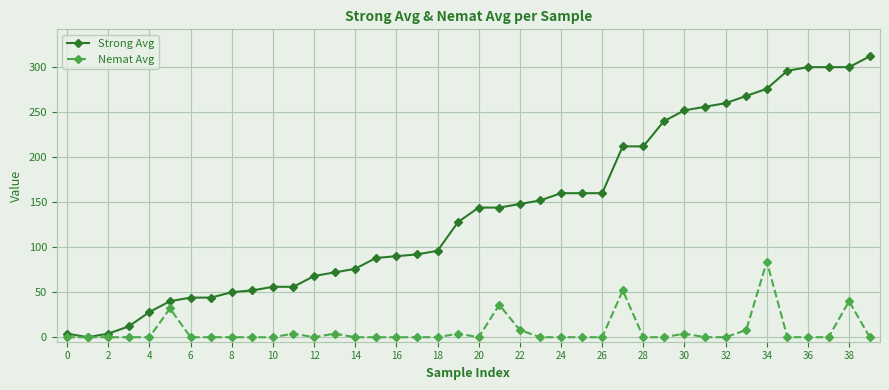

Which series has the largest total across all categories?

Strong Avg